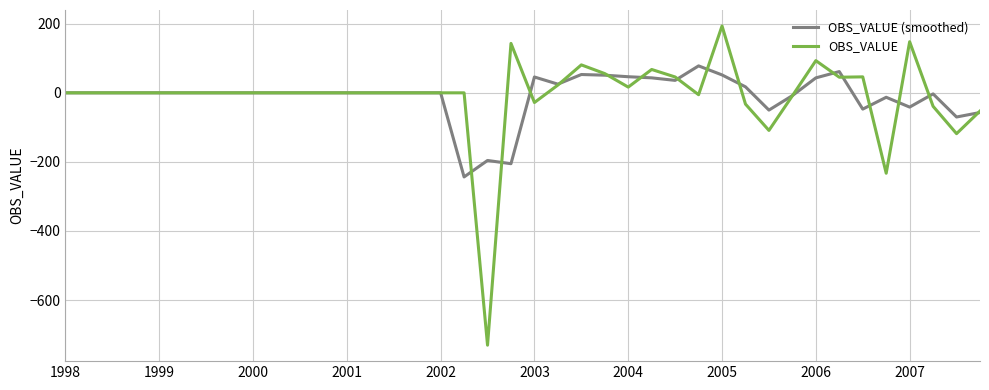

List the series in order of their peak value, highest first.

OBS_VALUE, OBS_VALUE (smoothed)